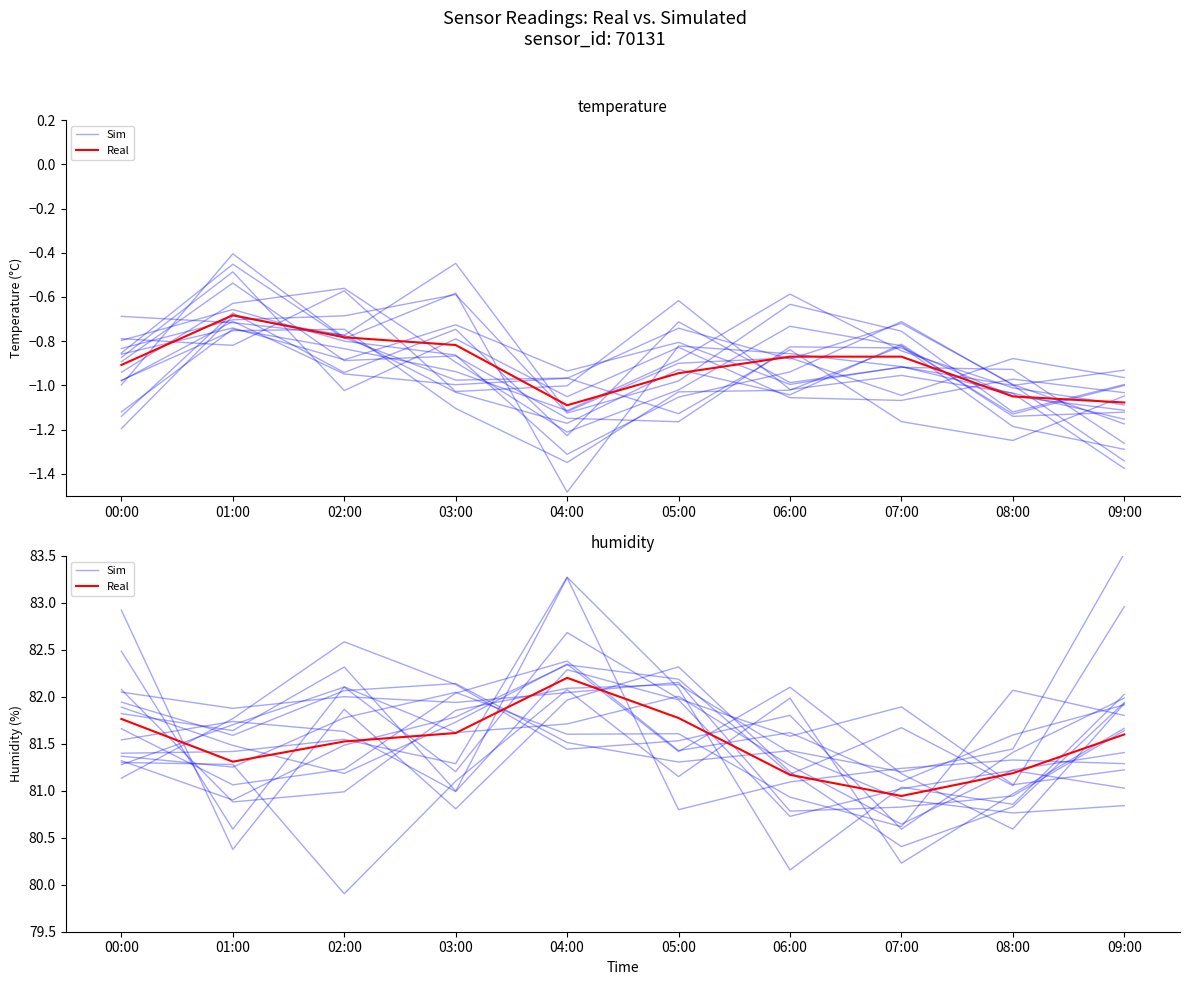

How many intersections are there between Sim and Real?

6